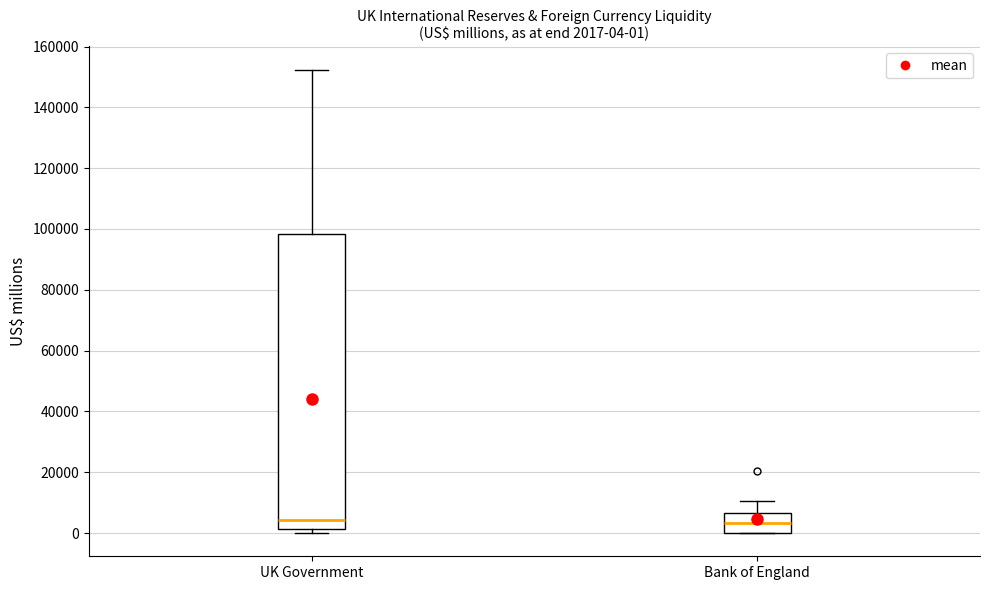

Which box is the tallest, from its lower edge to its upper edge?

UK Government